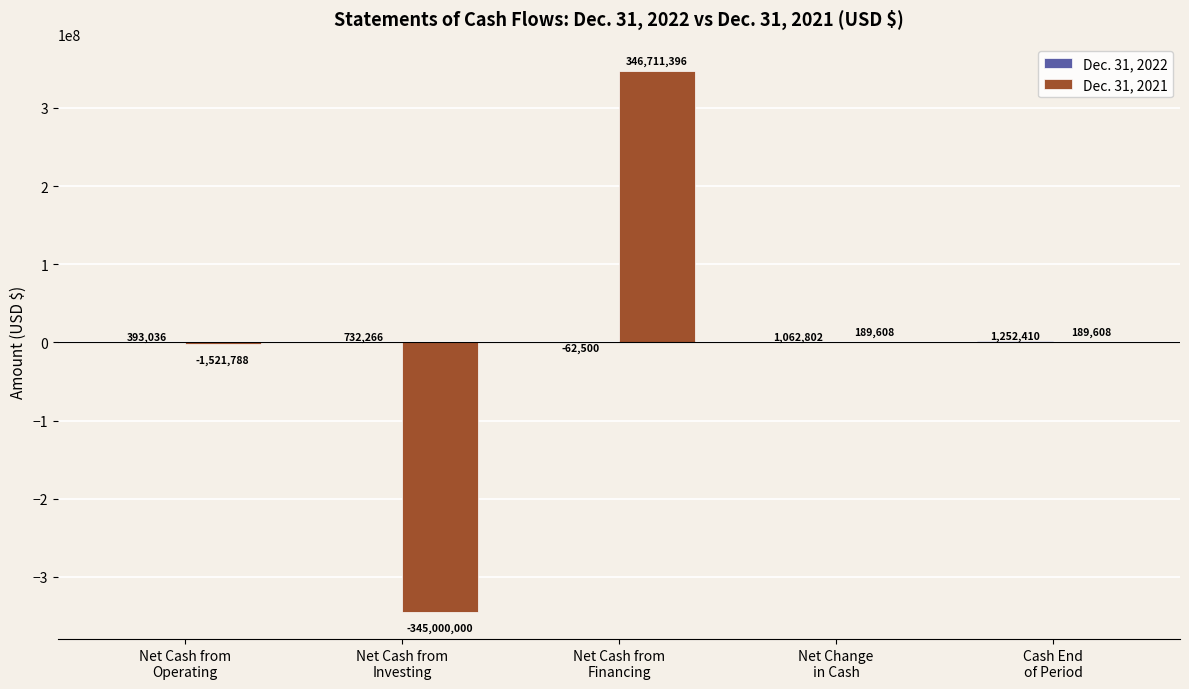

What is the maximum value for Dec. 31, 2021?

346711396